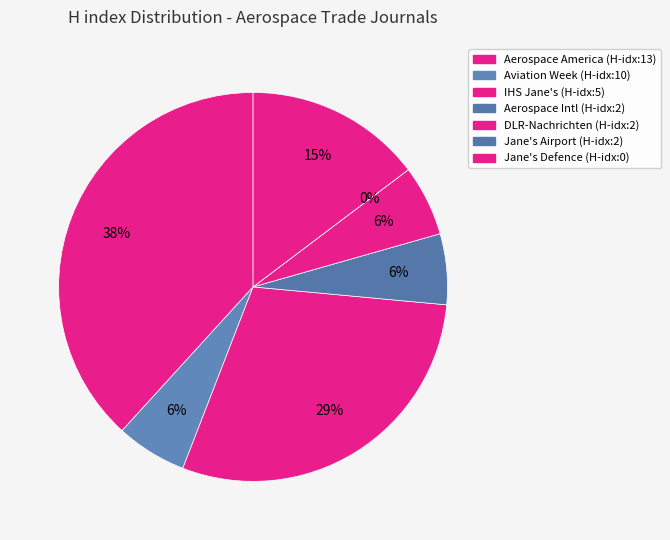

What is the total percentage of DLR-Nachrichten and Aerospace America?

44.1%